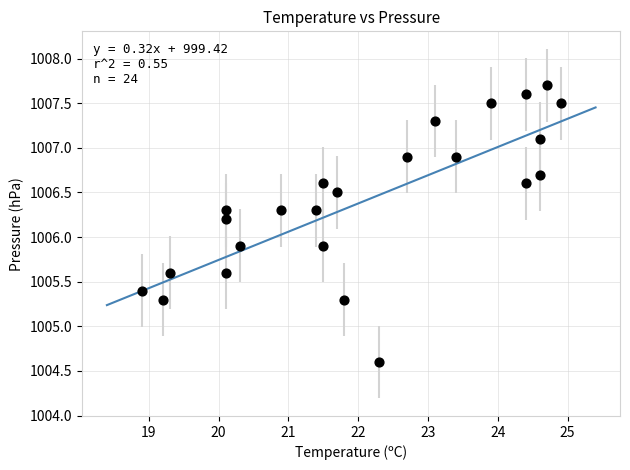

What is the range of X values (max minus min)?

6.0